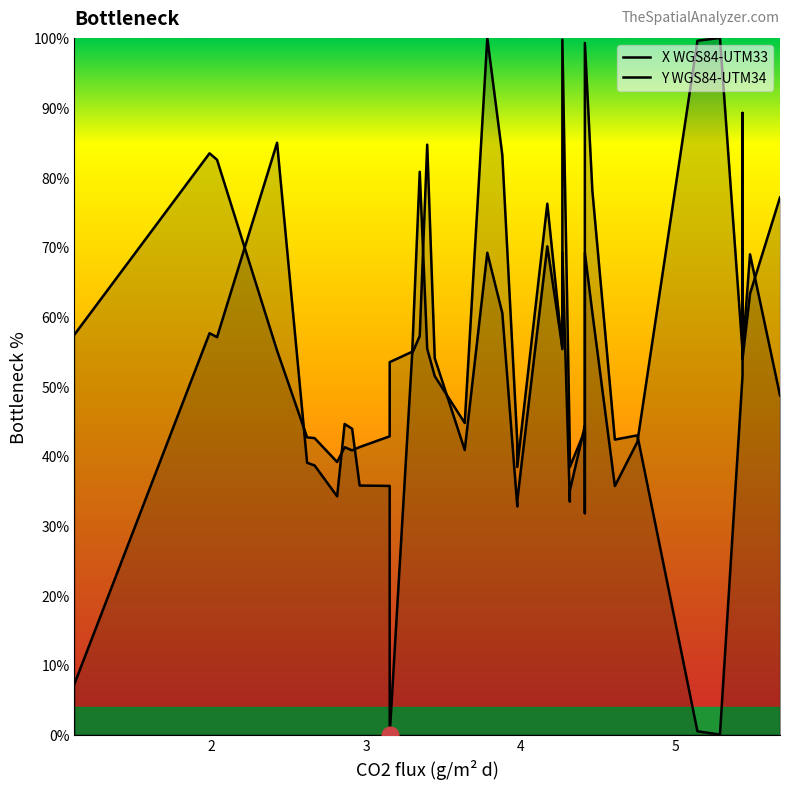

What is the average value of the Y WGS84-UTM34 series?

51.6